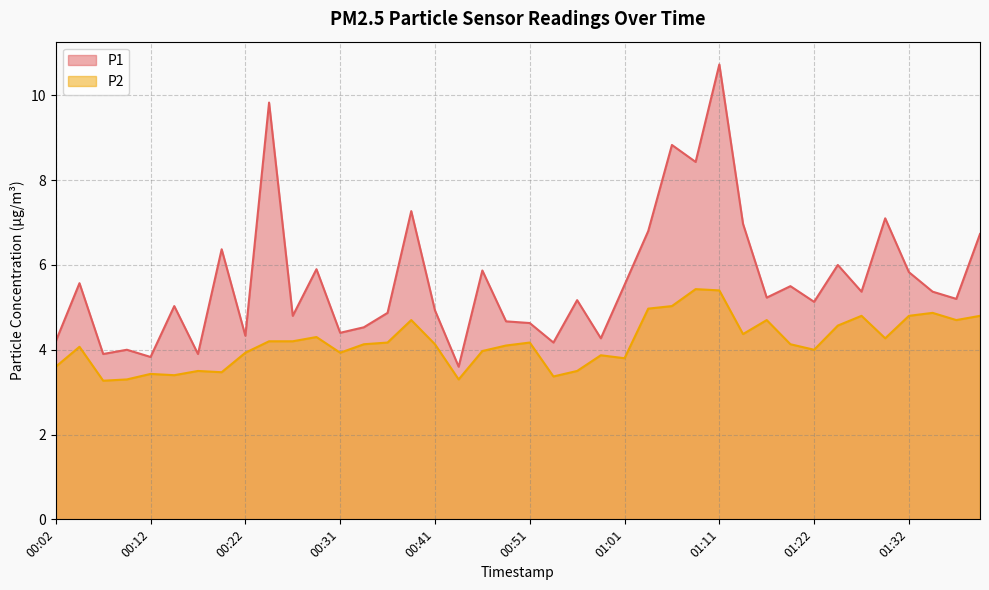

The value of P2 at 01:19 is 2.1. True or false?

False